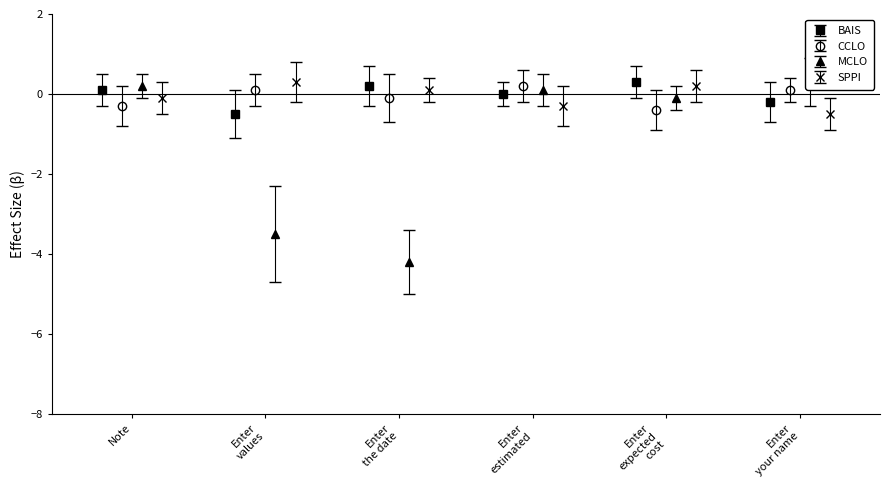

What is the maximum value for BAIS?

0.3